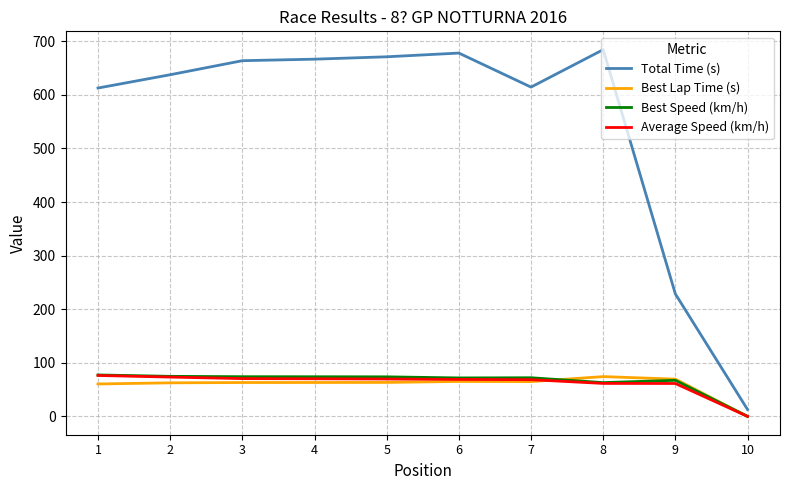

Which series has the largest total across all categories?

Total Time (s)